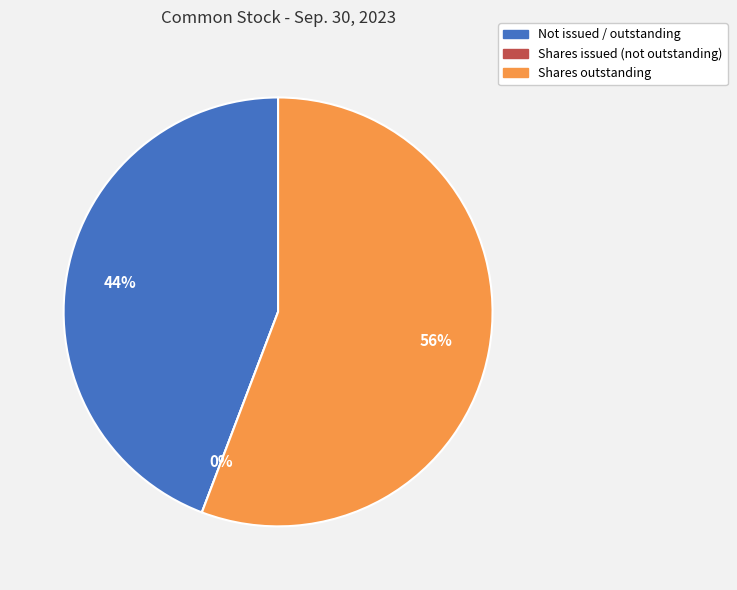

Between Common stock, shares issued (in shares) and Common stock, shares outstanding (in shares), which is larger?

Common stock, shares issued (in shares)